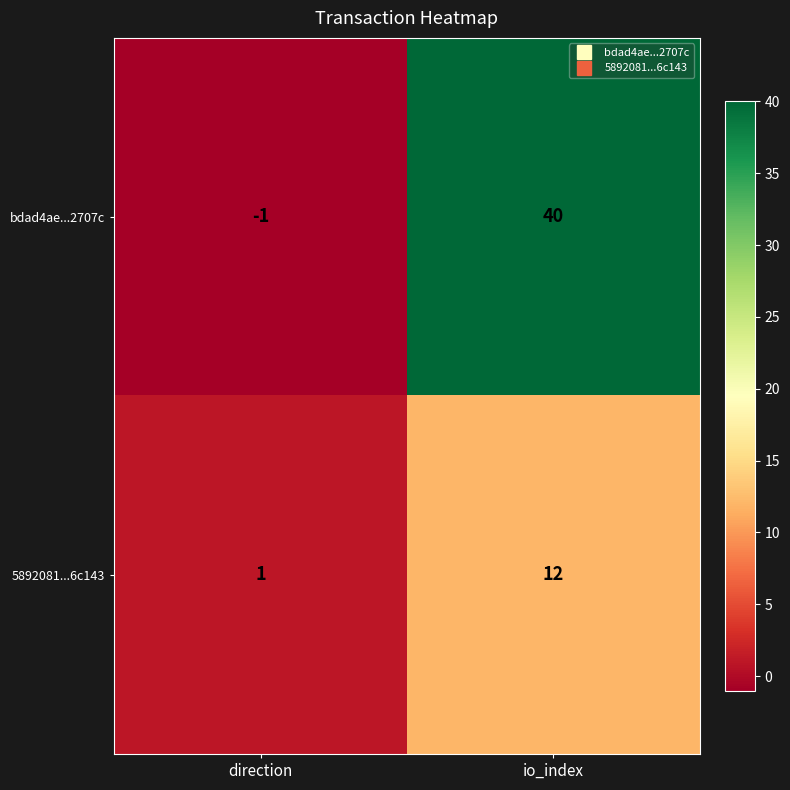

Reading left to right, what are all the values shown in this chart?

bdad4ae...2707c: -1	40
5892081...6c143: 1	12